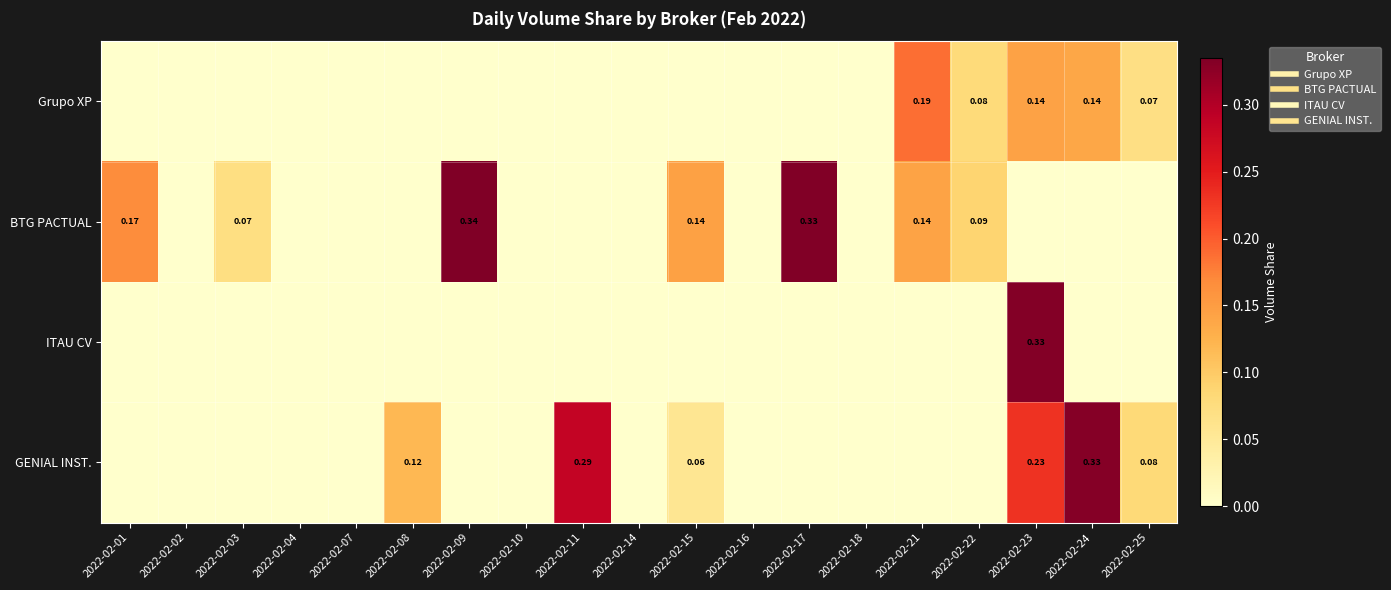

The GENIAL INST. series shows -0.1 at 2022-02-16. True or false?

False